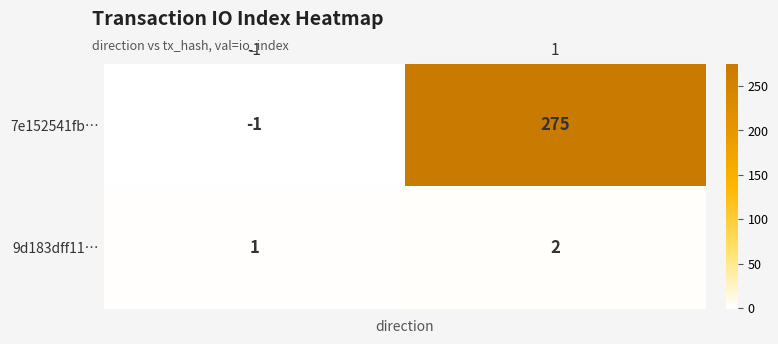

Reading left to right, extract all data points from this chart.

7e152541fb…: -1=-1	1=275
9d183dff11…: -1=1	1=2